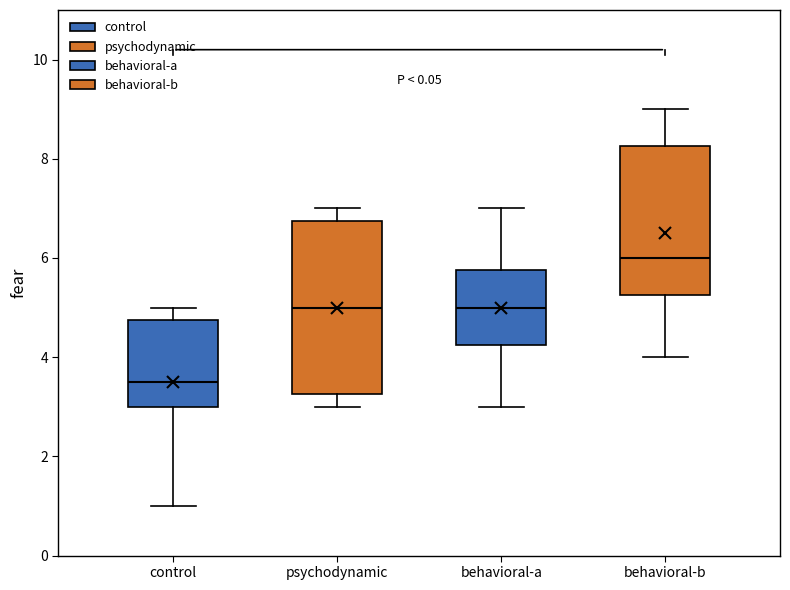

Which box is the tallest, from its lower edge to its upper edge?

psychodynamic